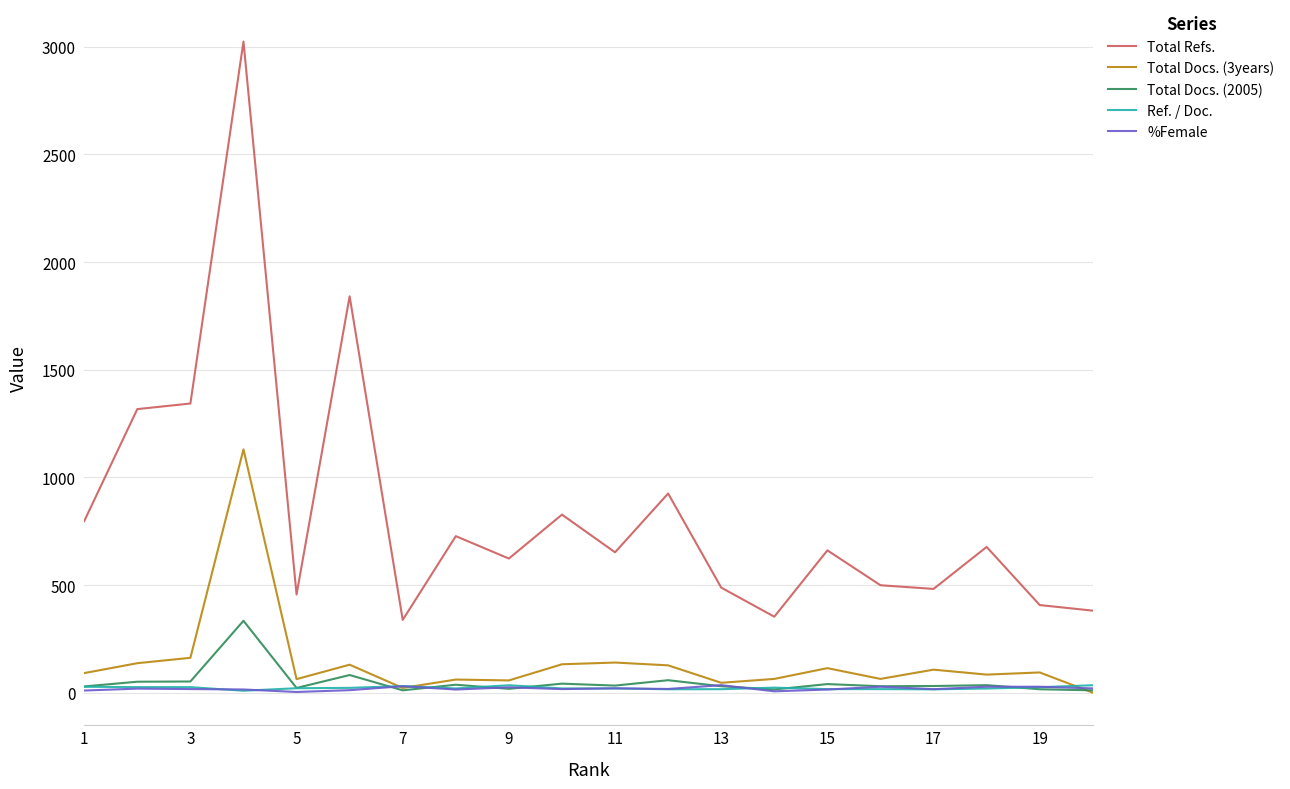

Which series has the largest total across all categories?

Total Refs.